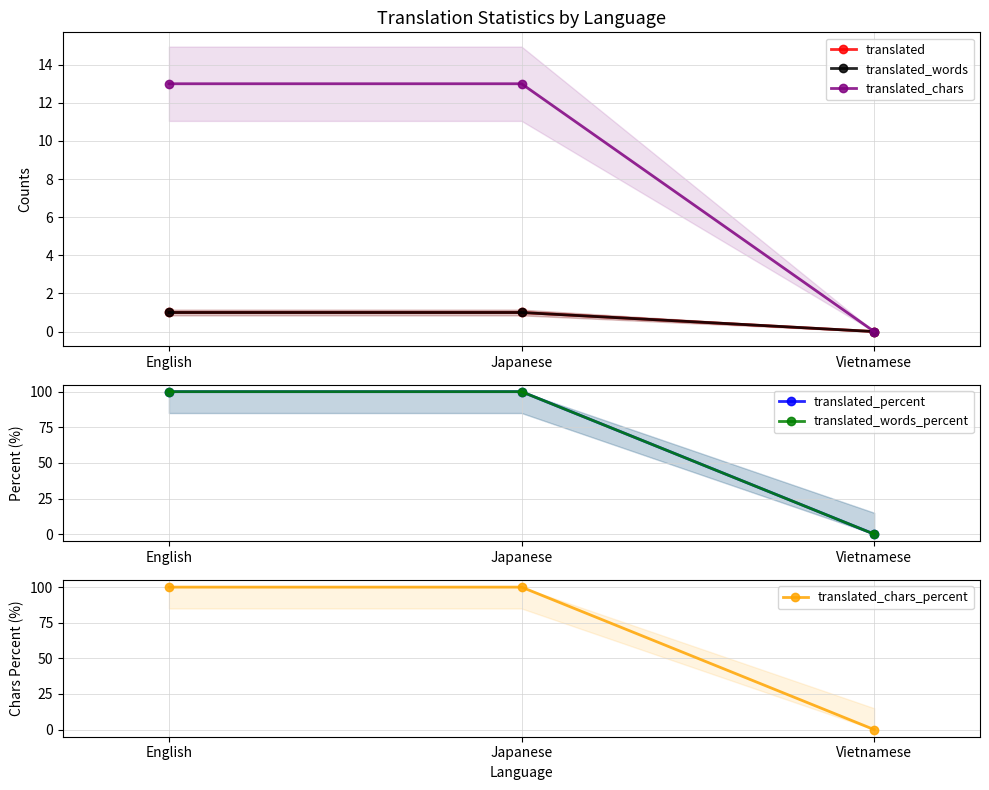

The translated_words series shows 0 at Japanese. True or false?

False